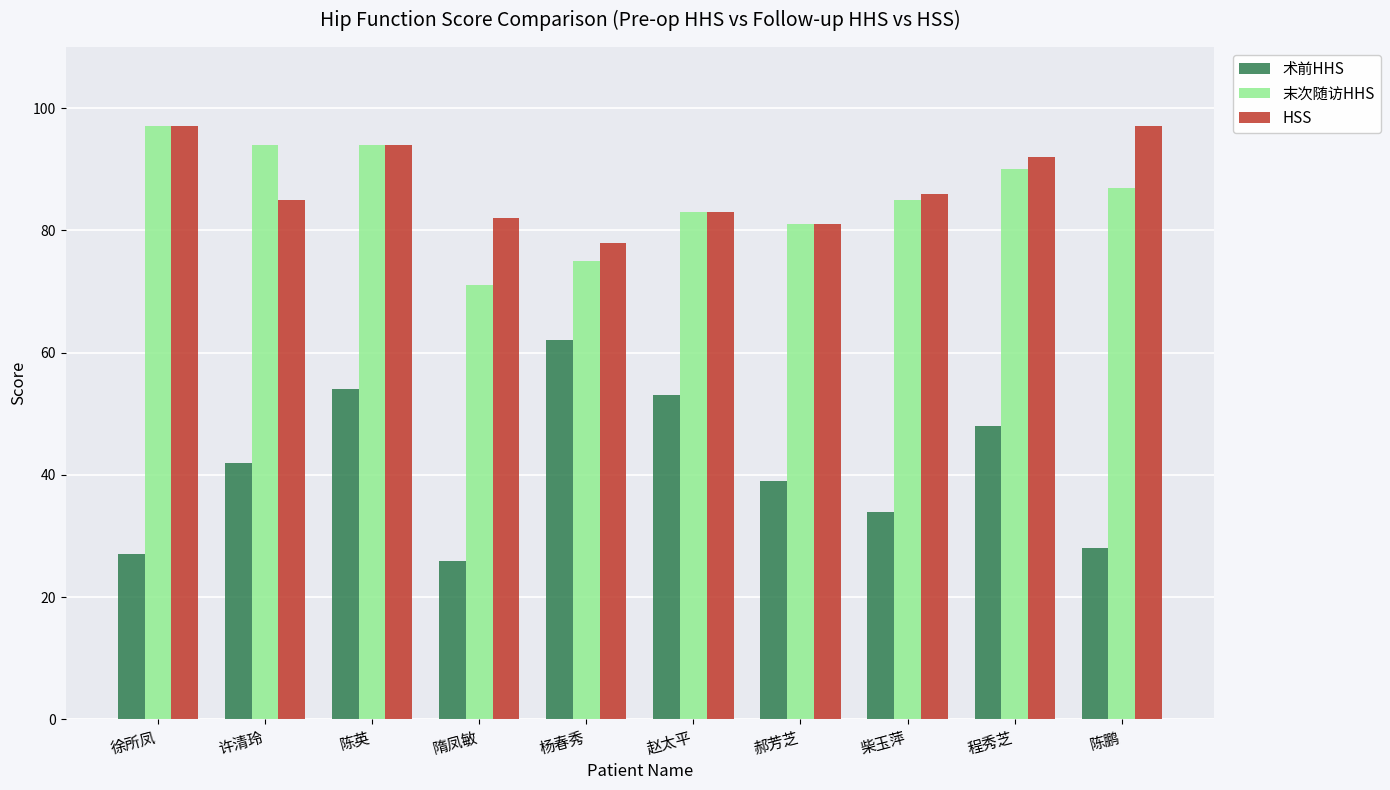

At which category is the sum across all series the highest?

陈英